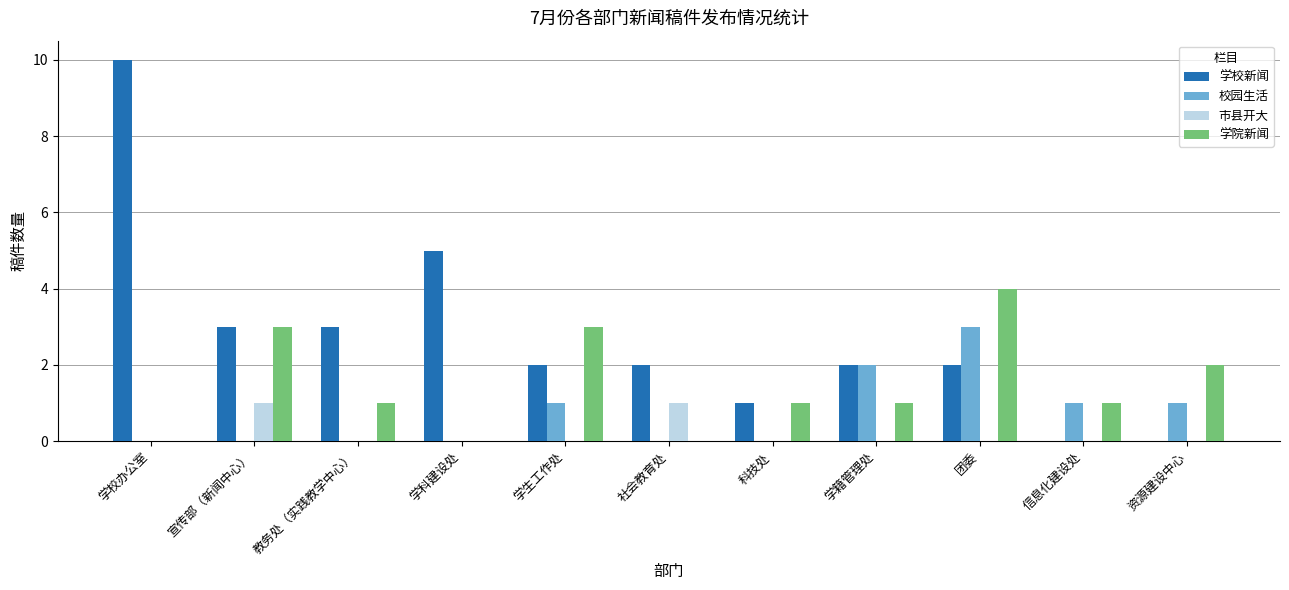

Which series has the largest total across all categories?

学校新闻